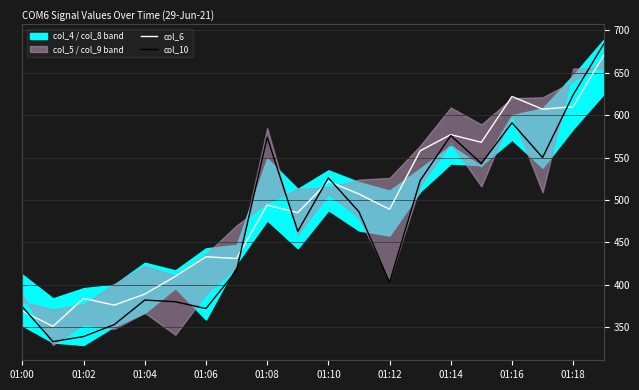

Which series has the widest spread of values?

col_10